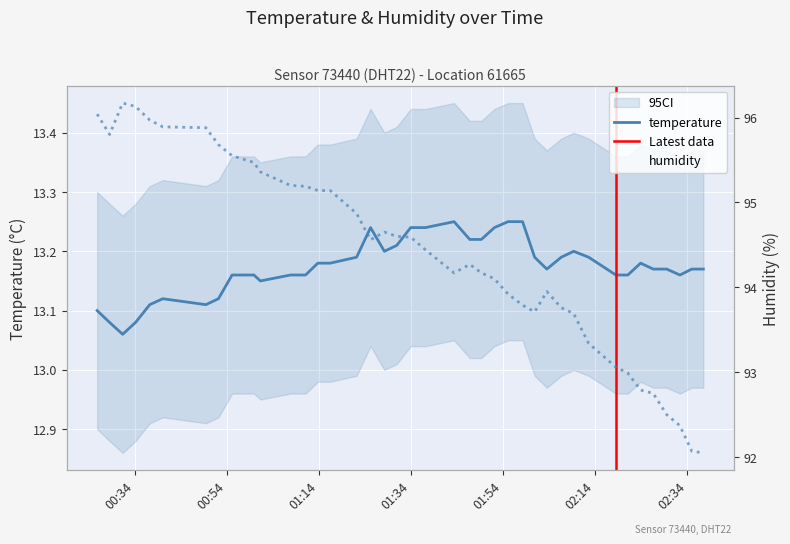

Reading left to right, list all the values displayed in this chart.

temperature: 13.1	13.1	13.1	13.1	13.1	13.1	13.1	13.1	13.2	13.2	13.2	13.2	13.2	13.2	13.2	13.2	13.2	13.2	13.2	13.2	13.2	13.2	13.2	13.2	13.2	13.2	13.2	13.2	13.2	13.2	13.2	13.2	13.2	13.2	13.2	13.2	13.2	13.2	13.2	13.2
humidity: 96.0	95.8	96.2	96.1	96.0	95.9	95.9	95.7	95.5	95.5	95.4	95.2	95.2	95.1	95.1	94.9	94.6	94.7	94.6	94.6	94.4	94.2	94.3	94.2	94.1	93.9	93.8	93.7	94.0	93.8	93.7	93.3	93.1	93.0	92.8	92.8	92.5	92.4	92.1	92.0